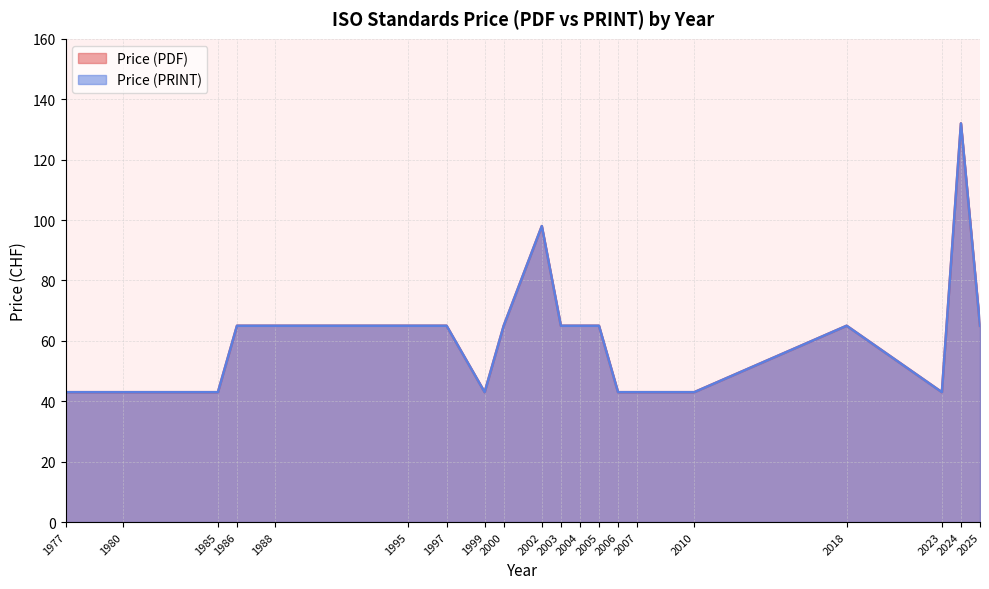

What is the value of the Price (PRINT) point at the 15th from the left?

43